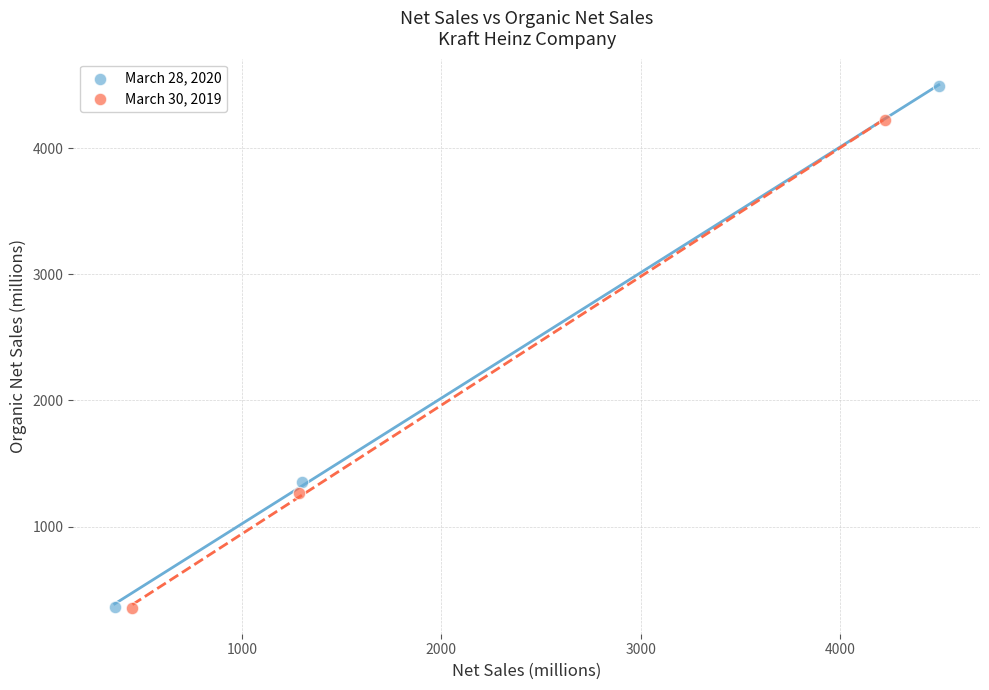

Which series contains the highest Y value?

March 28, 2020